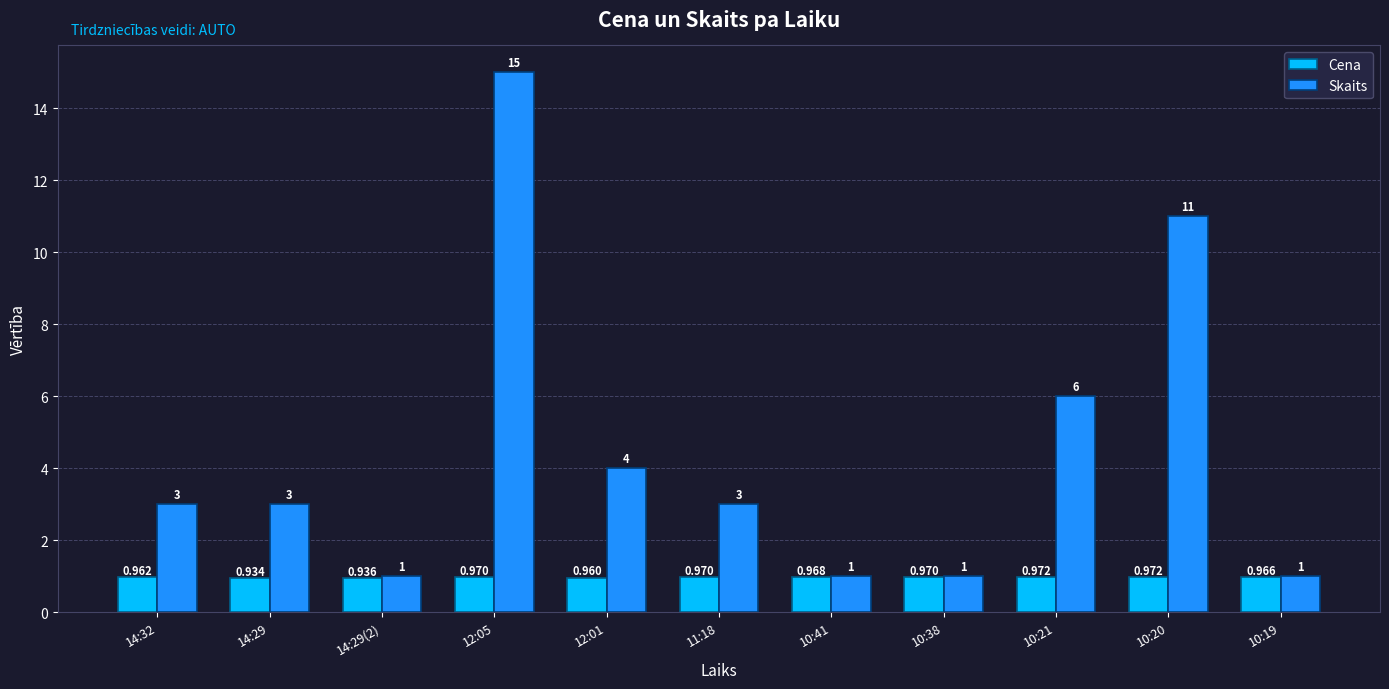

What are all the series names shown in the legend?

Cena, Skaits